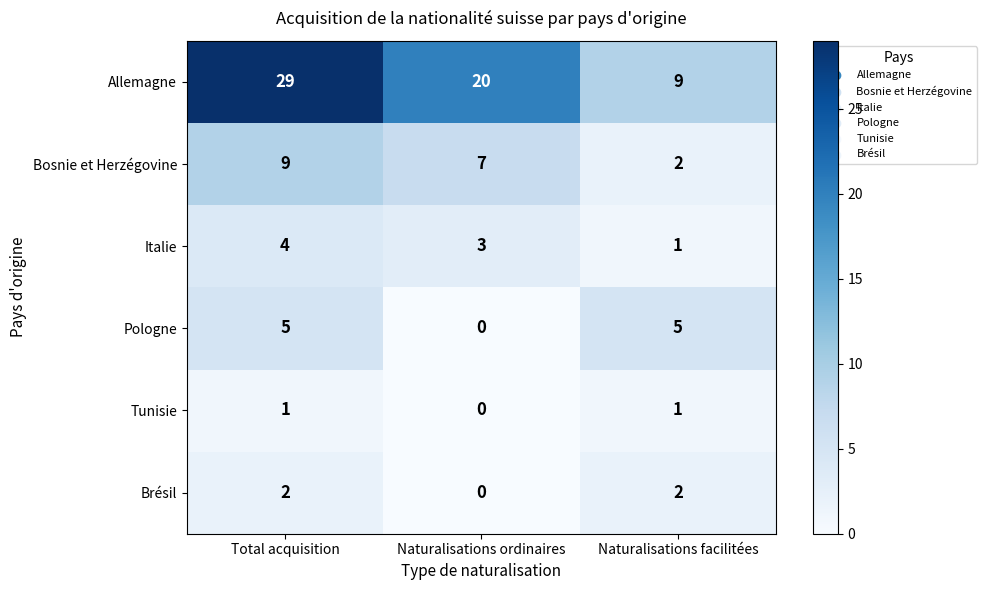

Which series has the largest total across all categories?

Allemagne